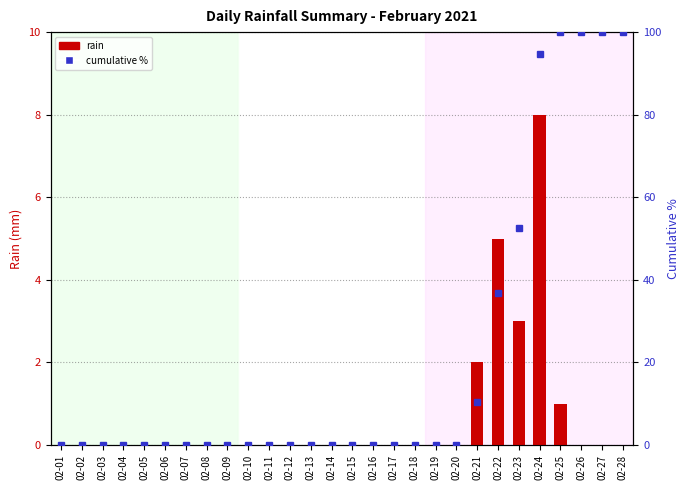

Between 02-23 and 02-16, which is larger?

02-23